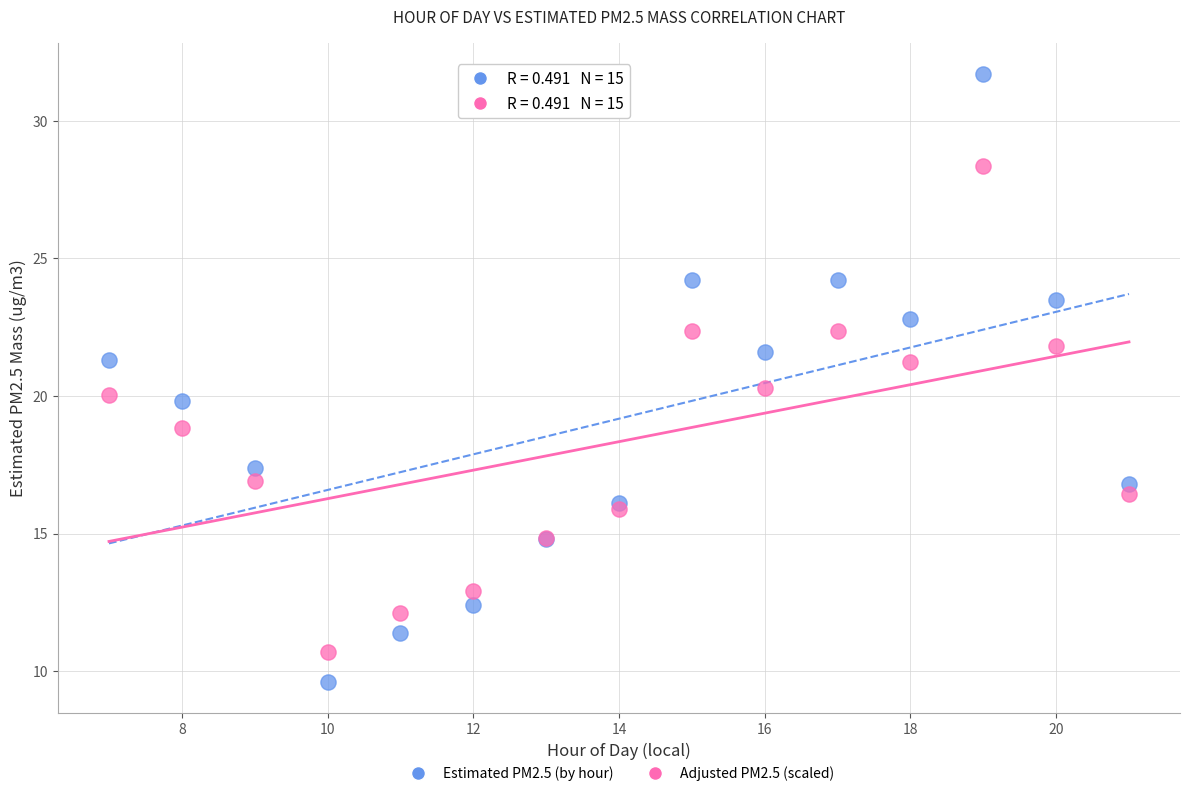

Which series contains the highest Y value?

Estimated PM2.5 (by hour)